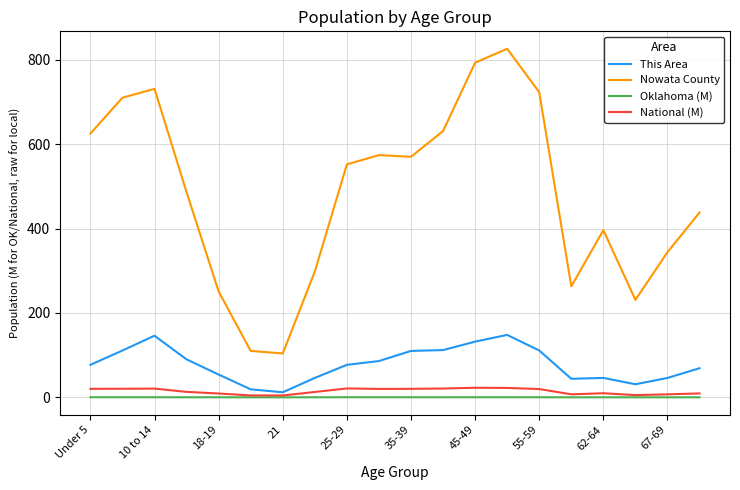

True or false: This Area and Nowata County cross at least once.

False